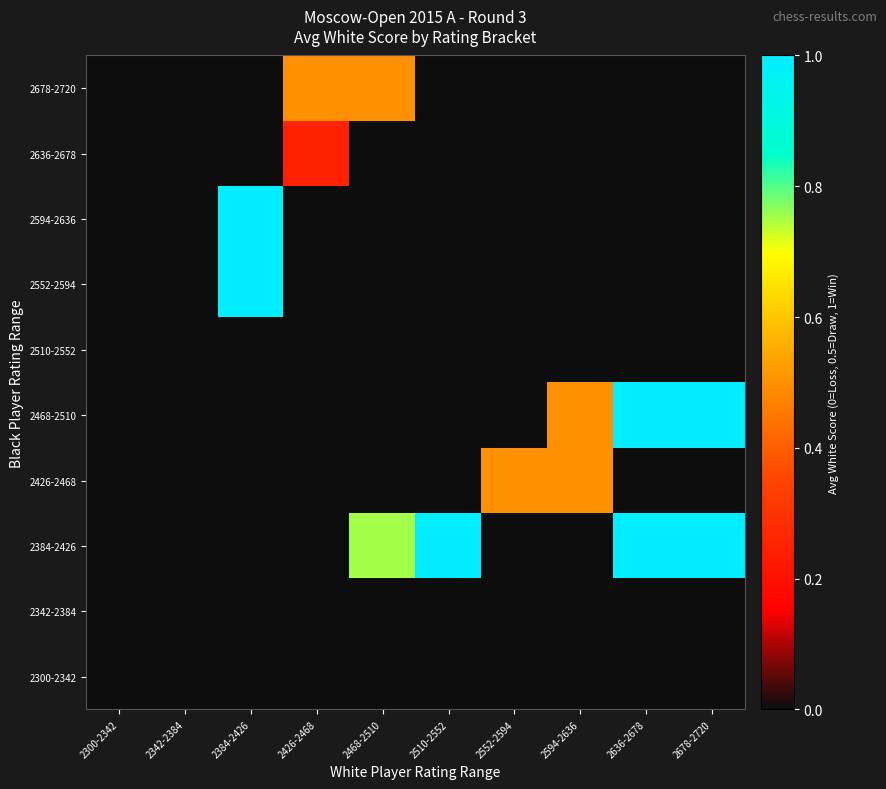

At which category does the chart reach its minimum across all series?

2300-2342